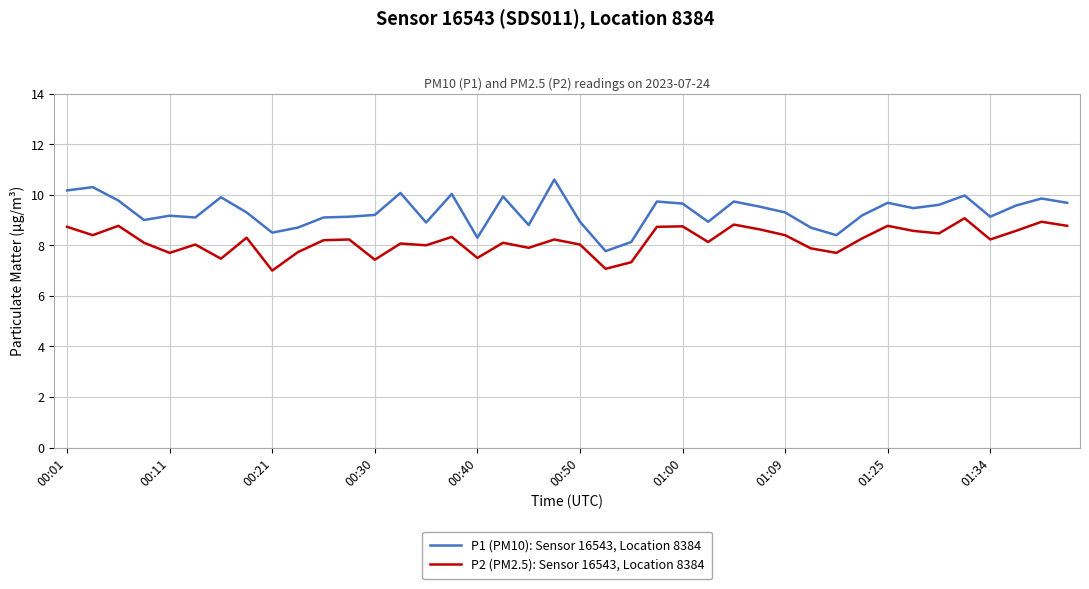

What is the maximum value shown in the chart?

10.6